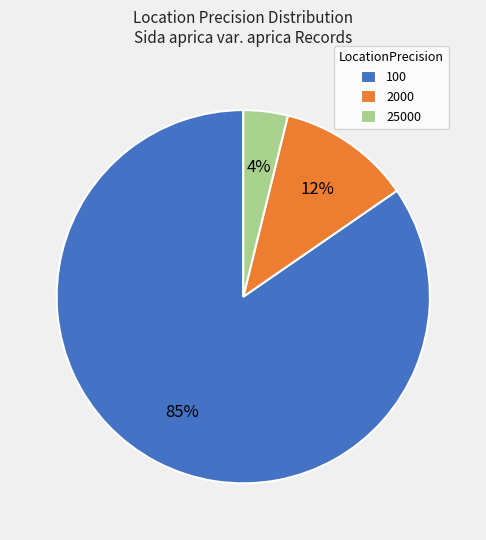

To the nearest percent, what portion does 25000 represent?

4%